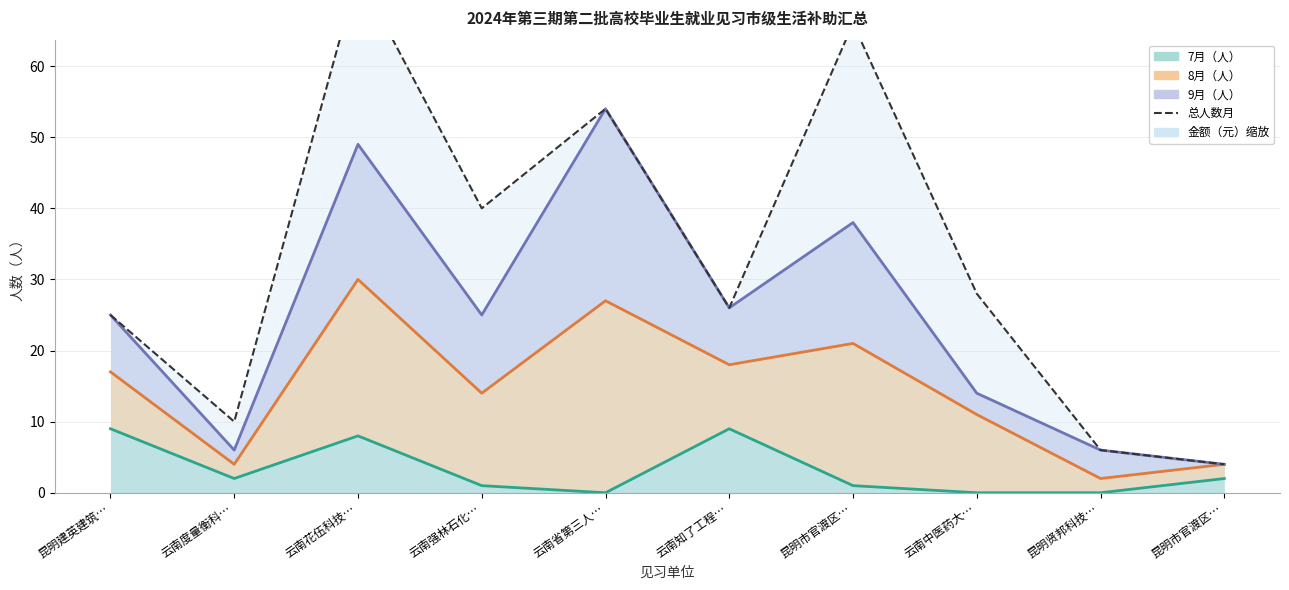

Rank the categories by value from highest to lowest.

云南花伍科技…, 昆明市官渡区…, 云南省第三人…, 云南强林石化…, 云南中医药大…, 云南知了工程…, 昆明建英建筑…, 云南度量衡科…, 昆明贤邦科技…, 昆明市官渡区…